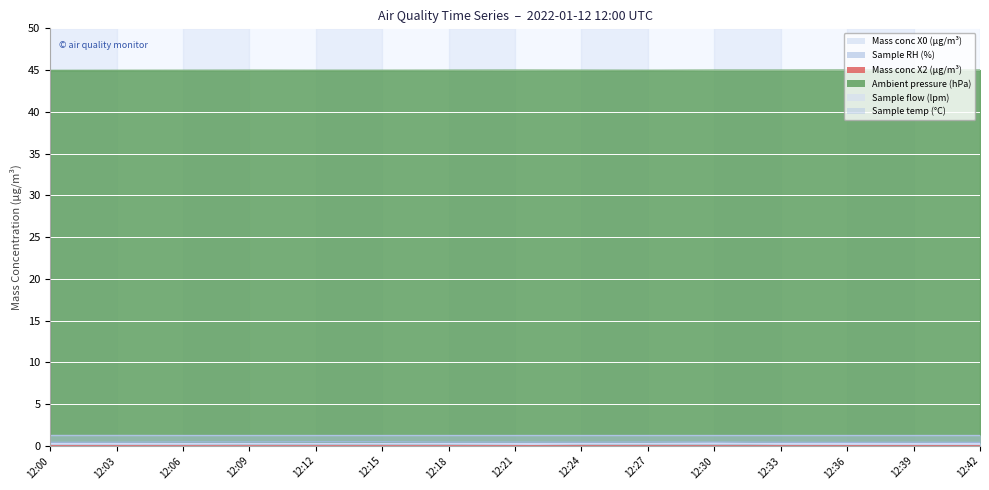

Which label corresponds to the largest value in the chart?

12:36